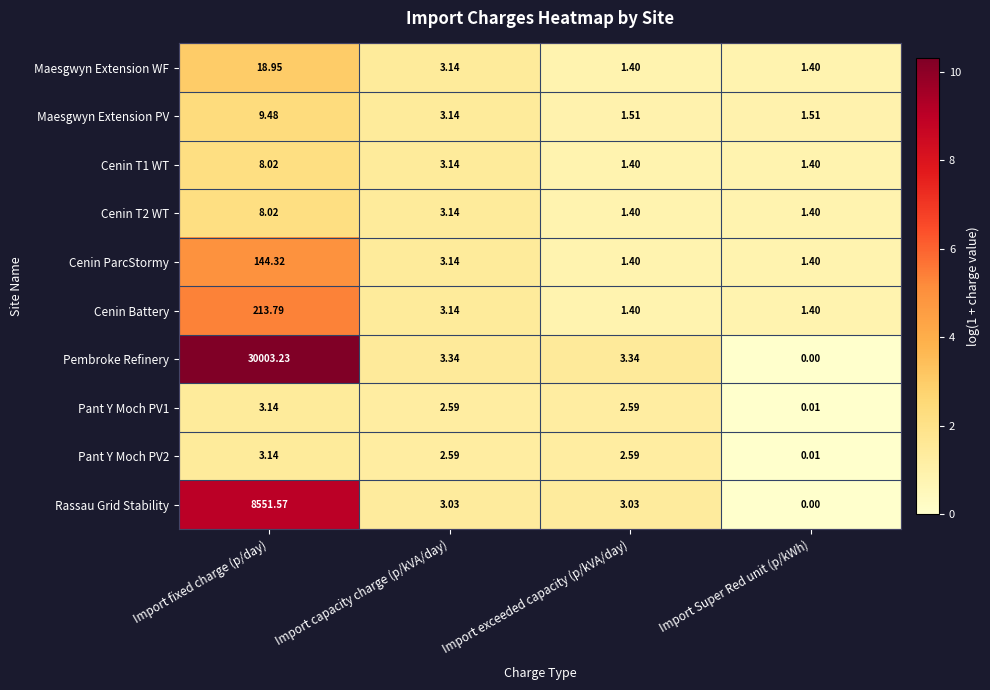

Which category has the highest value across all series?

Import fixed charge (p/day)